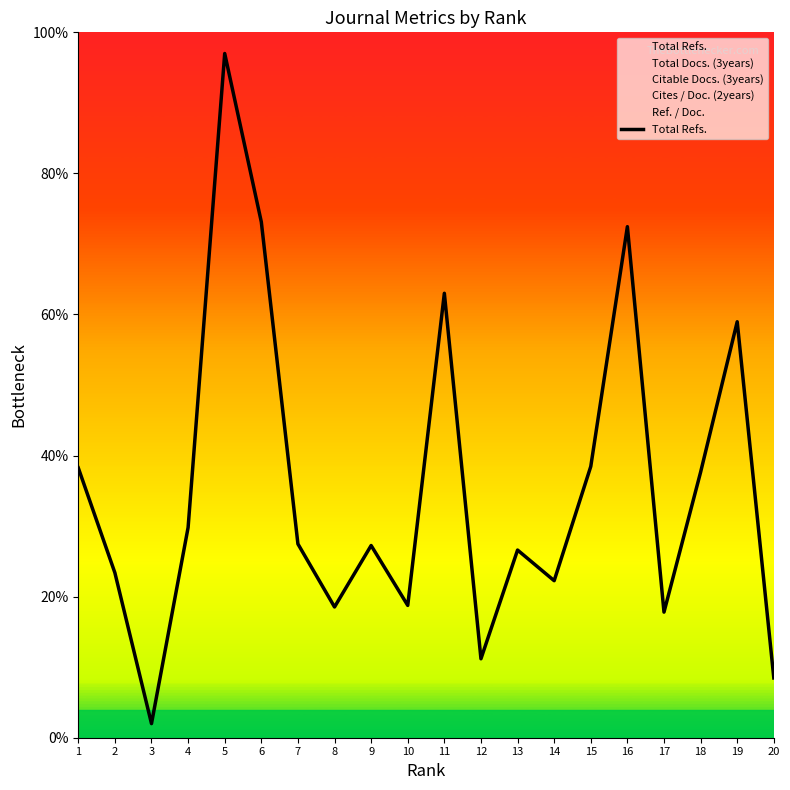

True or false: the data shows 59.0 at 19.

True